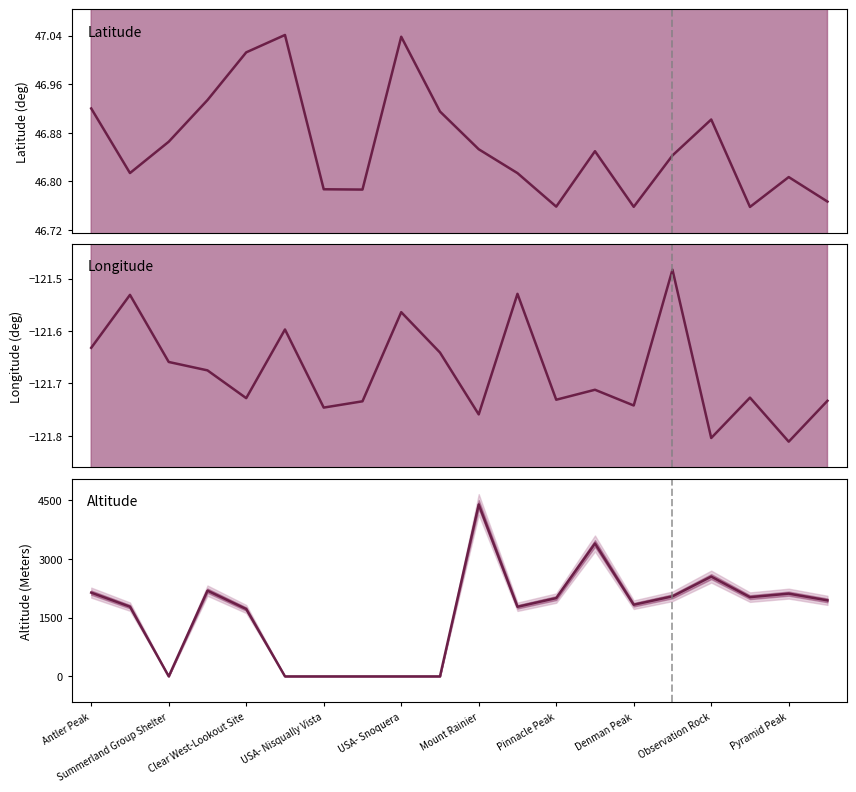

What is the value of the Latitude point at the 2nd from the left?

46.8